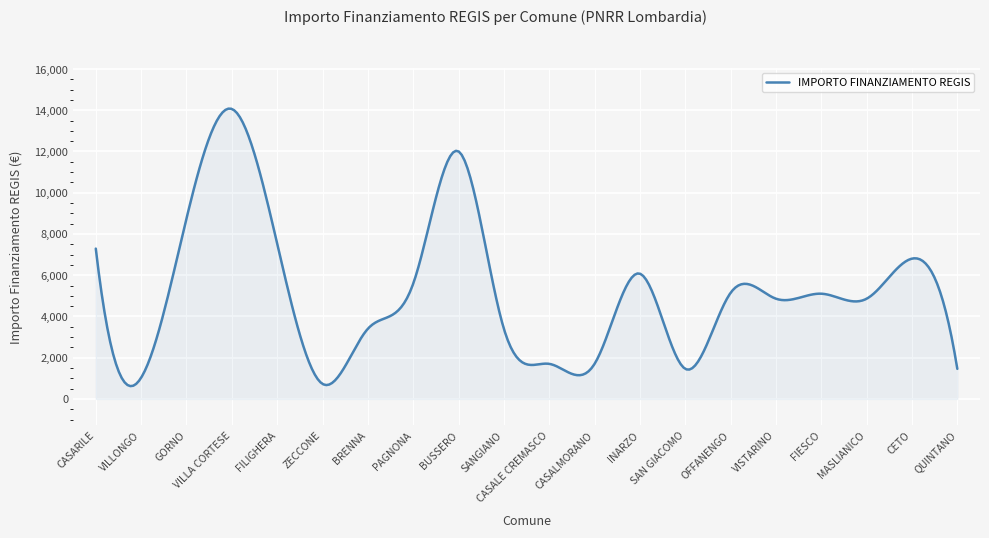

What is the greatest value displayed?

14077.0